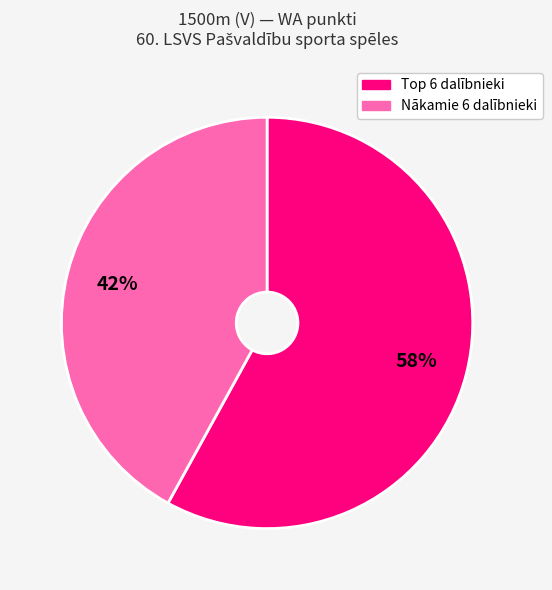

To the nearest percent, what is the difference between the largest and smallest slice percentages?

16%